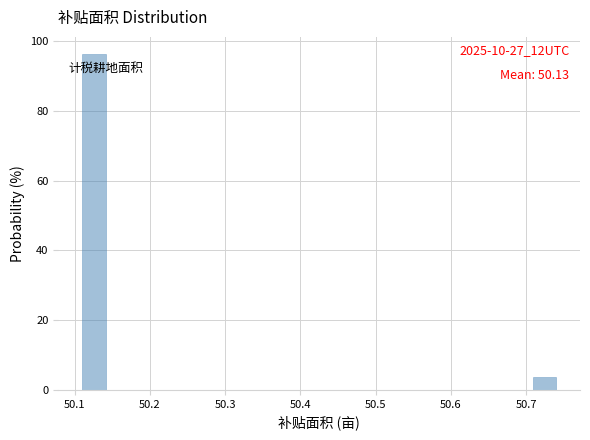

Around what value on the x-axis is the tallest bar? Give the approximate position of its centre, as read against the axis.

50.13